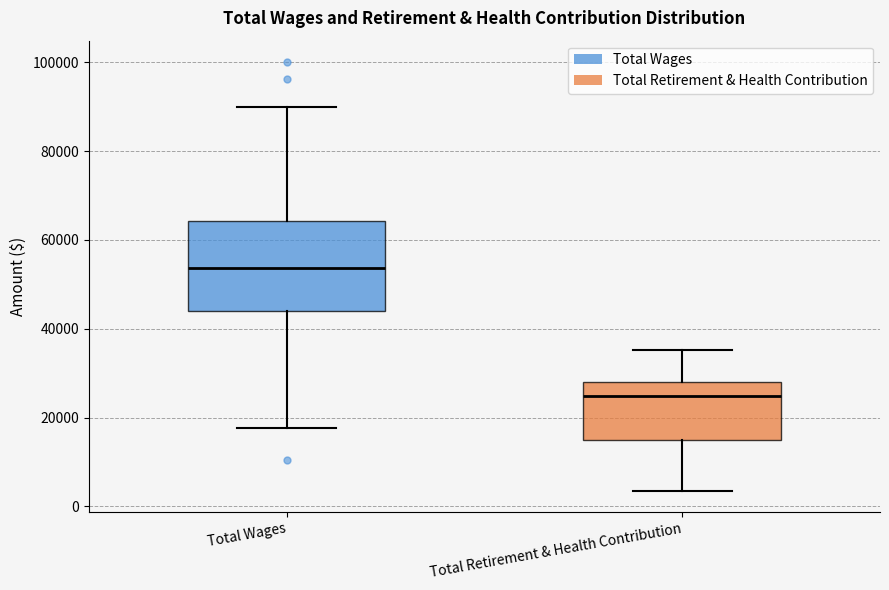

Comparing the boxes themselves (not the whiskers), which one is the tallest?

Total Wages